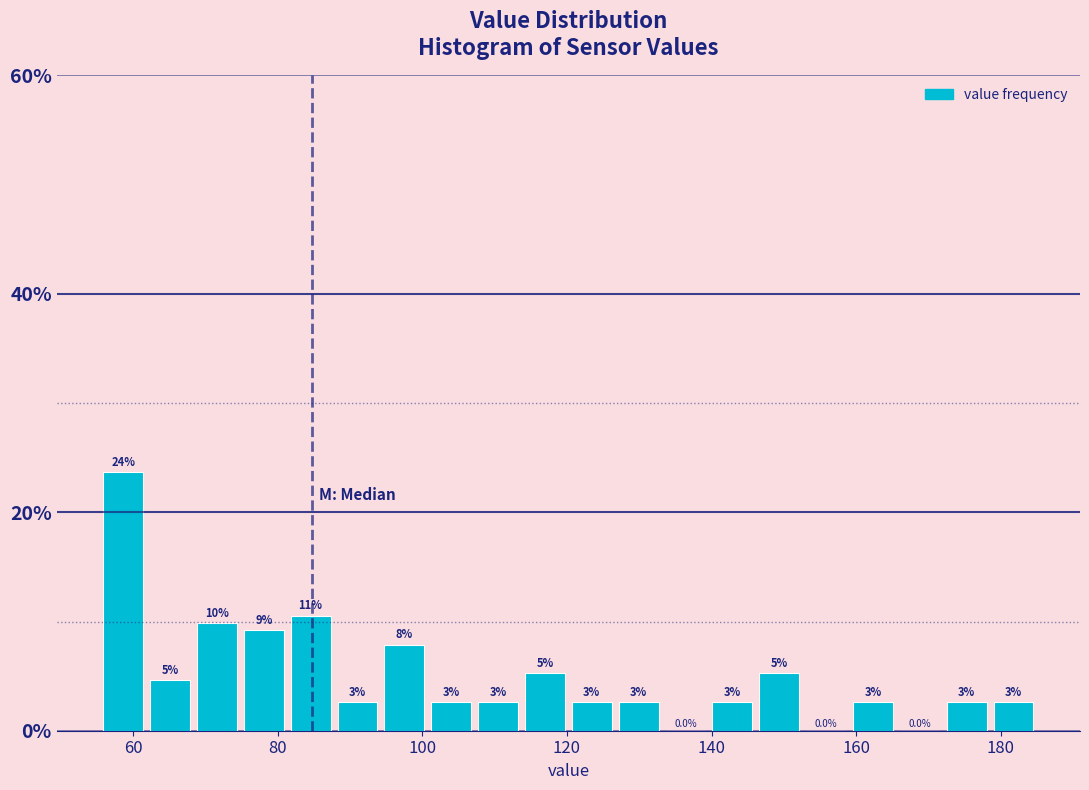

Around what value on the x-axis is the tallest bar? Give the approximate position of its centre, as read against the axis.

58